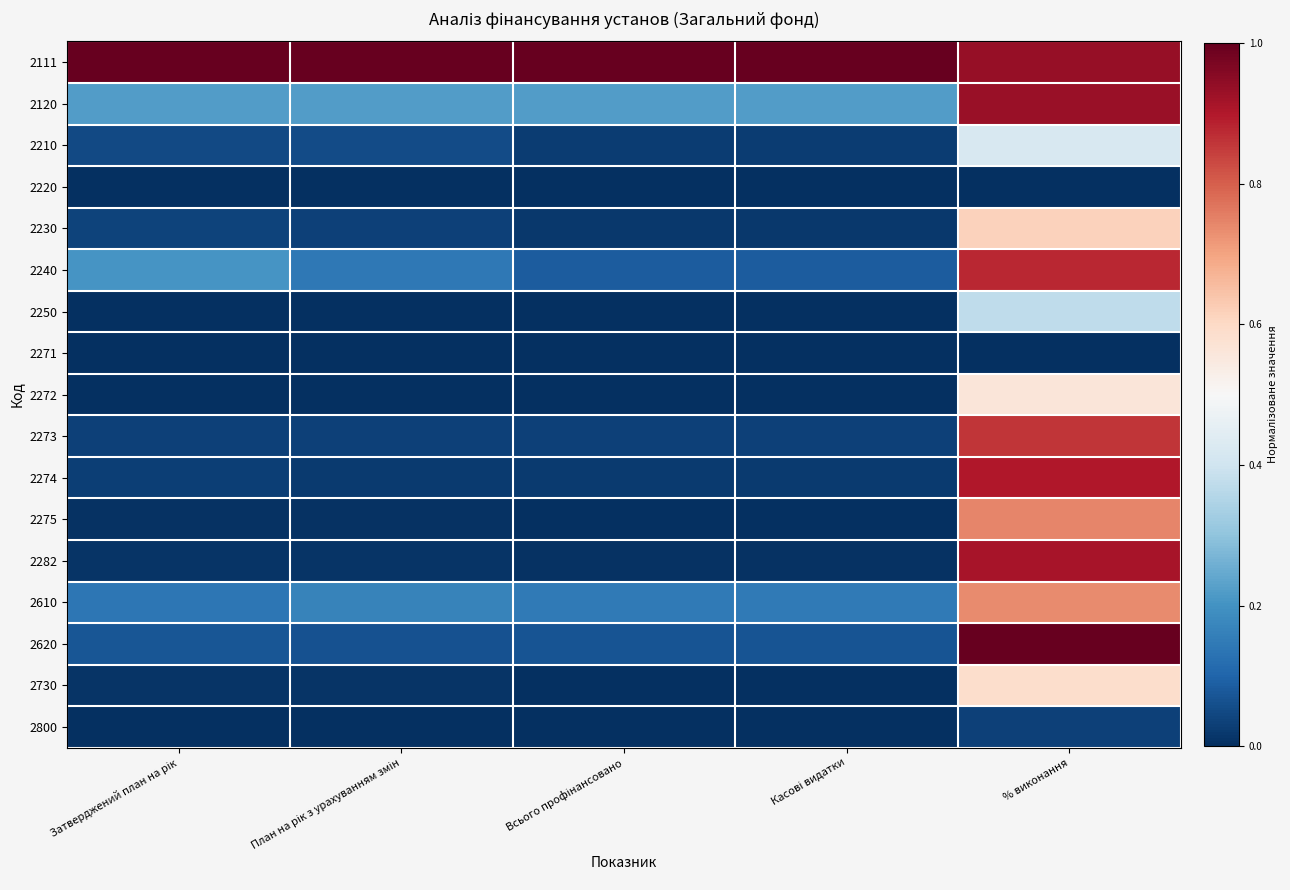

Reading left to right, extract all data points from this chart.

2111: Затверджений план на рік=1.0	План на рік з урахуванням змін=1.0	Всього профінансовано=1.0	Касові видатки=1.0	% виконання=0.9
2120: Затверджений план на рік=0.2	План на рік з урахуванням змін=0.2	Всього профінансовано=0.2	Касові видатки=0.2	% виконання=0.9
2210: Затверджений план на рік=0.0	План на рік з урахуванням змін=0.1	Всього профінансовано=0.0	Касові видатки=0.0	% виконання=0.4
2220: Затверджений план на рік=0.0	План на рік з урахуванням змін=0.0	Всього профінансовано=0.0	Касові видатки=0.0	% виконання=0.0
2230: Затверджений план на рік=0.0	План на рік з урахуванням змін=0.0	Всього профінансовано=0.0	Касові видатки=0.0	% виконання=0.6
2240: Затверджений план на рік=0.2	План на рік з урахуванням змін=0.1	Всього профінансовано=0.1	Касові видатки=0.1	% виконання=0.9
2250: Затверджений план на рік=0.0	План на рік з урахуванням змін=0.0	Всього профінансовано=0.0	Касові видатки=0.0	% виконання=0.4
2271: Затверджений план на рік=0.0	План на рік з урахуванням змін=0.0	Всього профінансовано=0.0	Касові видатки=0.0	% виконання=0.0
2272: Затверджений план на рік=0.0	План на рік з урахуванням змін=0.0	Всього профінансовано=0.0	Касові видатки=0.0	% виконання=0.6
2273: Затверджений план на рік=0.0	План на рік з урахуванням змін=0.0	Всього профінансовано=0.0	Касові видатки=0.0	% виконання=0.9
2274: Затверджений план на рік=0.0	План на рік з урахуванням змін=0.0	Всього профінансовано=0.0	Касові видатки=0.0	% виконання=0.9
2275: Затверджений план на рік=0.0	План на рік з урахуванням змін=0.0	Всього профінансовано=0.0	Касові видатки=0.0	% виконання=0.7
2282: Затверджений план на рік=0.0	План на рік з урахуванням змін=0.0	Всього профінансовано=0.0	Касові видатки=0.0	% виконання=0.9
2610: Затверджений план на рік=0.1	План на рік з урахуванням змін=0.2	Всього профінансовано=0.1	Касові видатки=0.1	% виконання=0.7
2620: Затверджений план на рік=0.1	План на рік з урахуванням змін=0.1	Всього профінансовано=0.1	Касові видатки=0.1	% виконання=1.0
2730: Затверджений план на рік=0.0	План на рік з урахуванням змін=0.0	Всього профінансовано=0.0	Касові видатки=0.0	% виконання=0.6
2800: Затверджений план на рік=0.0	План на рік з урахуванням змін=0.0	Всього профінансовано=0.0	Касові видатки=0.0	% виконання=0.0